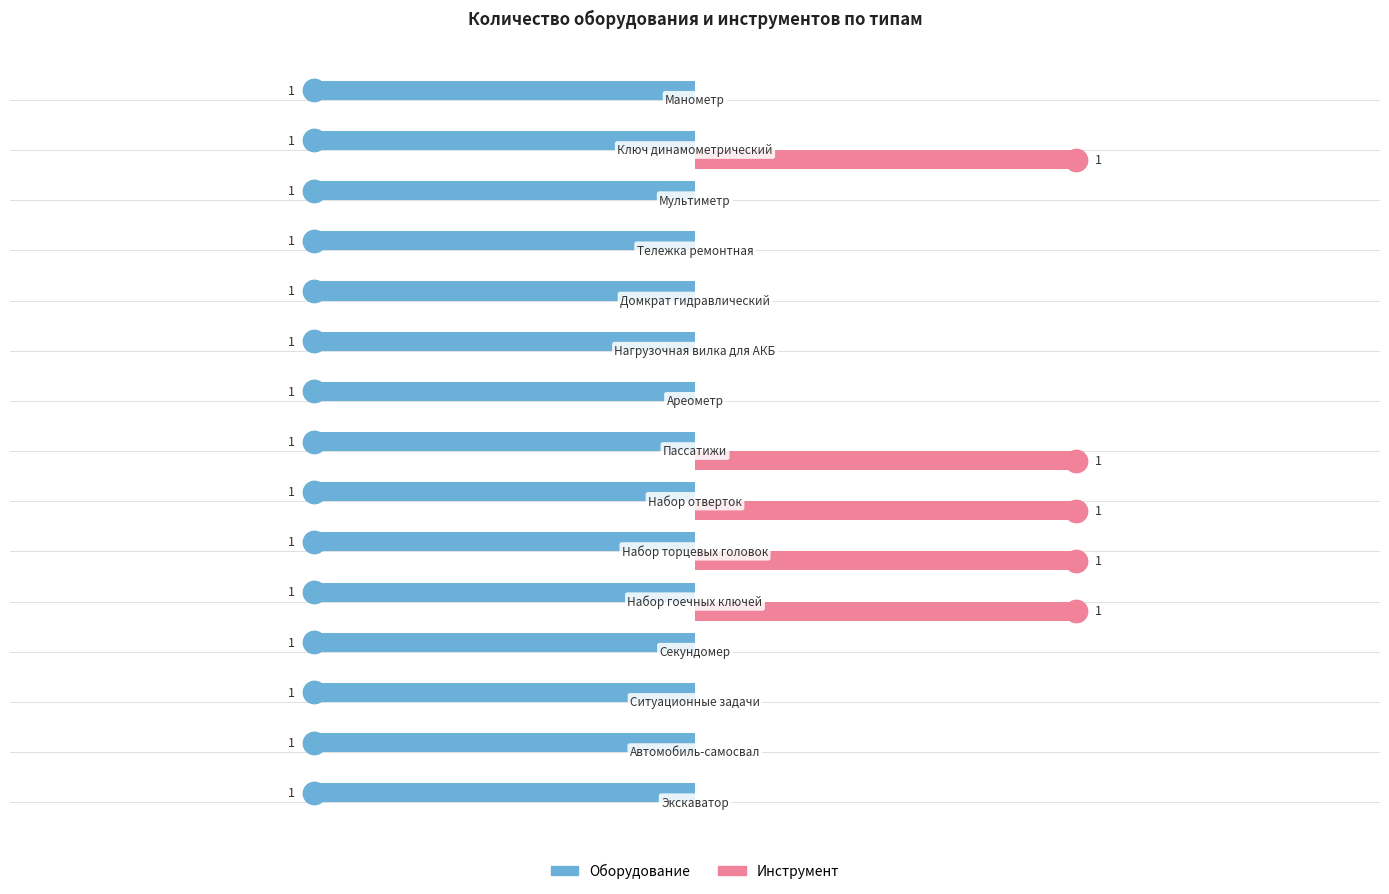

Which series reaches the minimum Y coordinate?

Инструмент